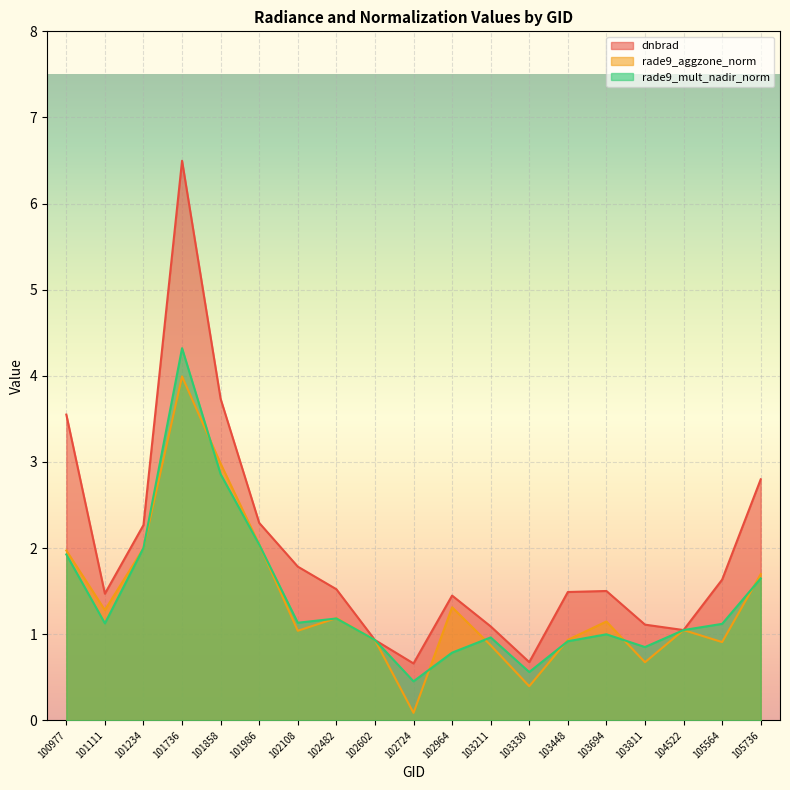

Is it true that dnbrad equals 1.4 at 102964?

True